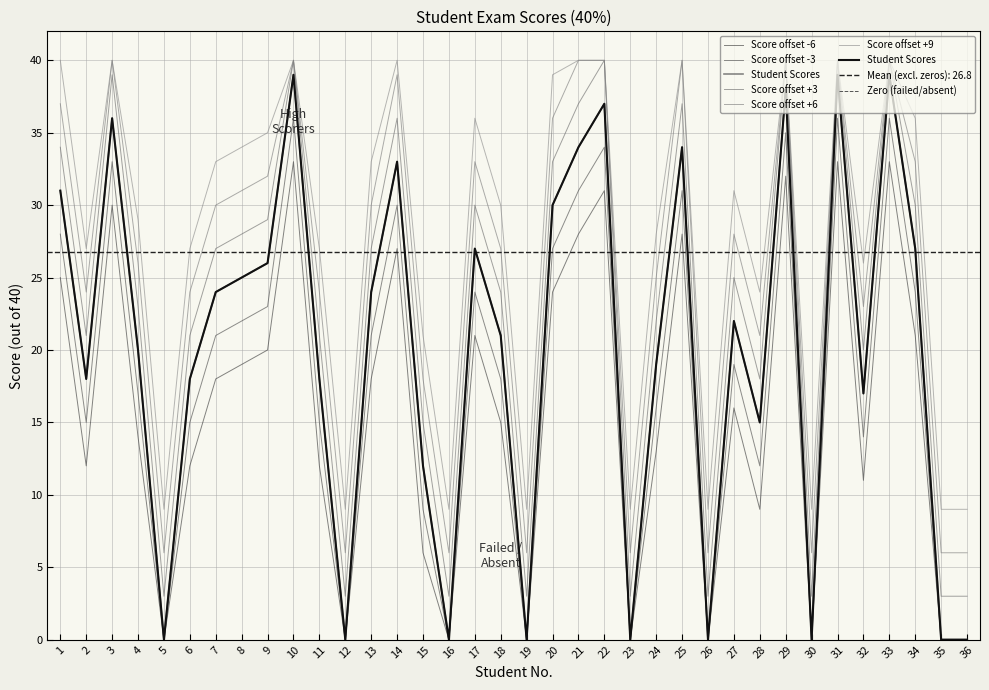

Is this an area chart (filled region under the line)?

No